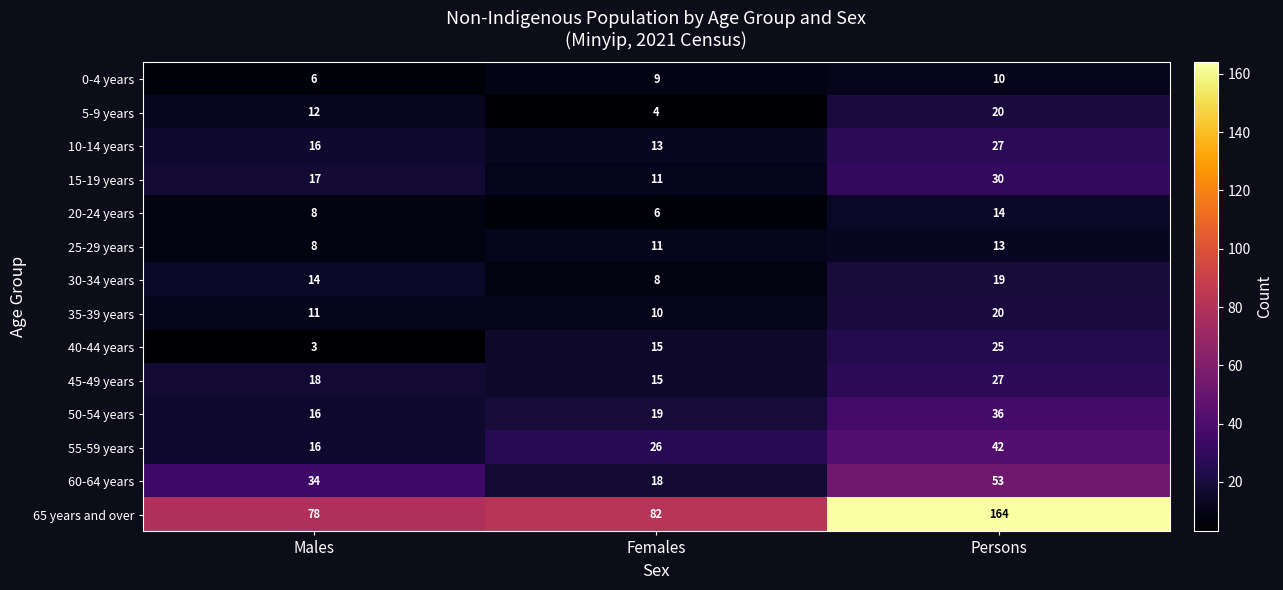

The value of 40-44 years at Females is 26. True or false?

False